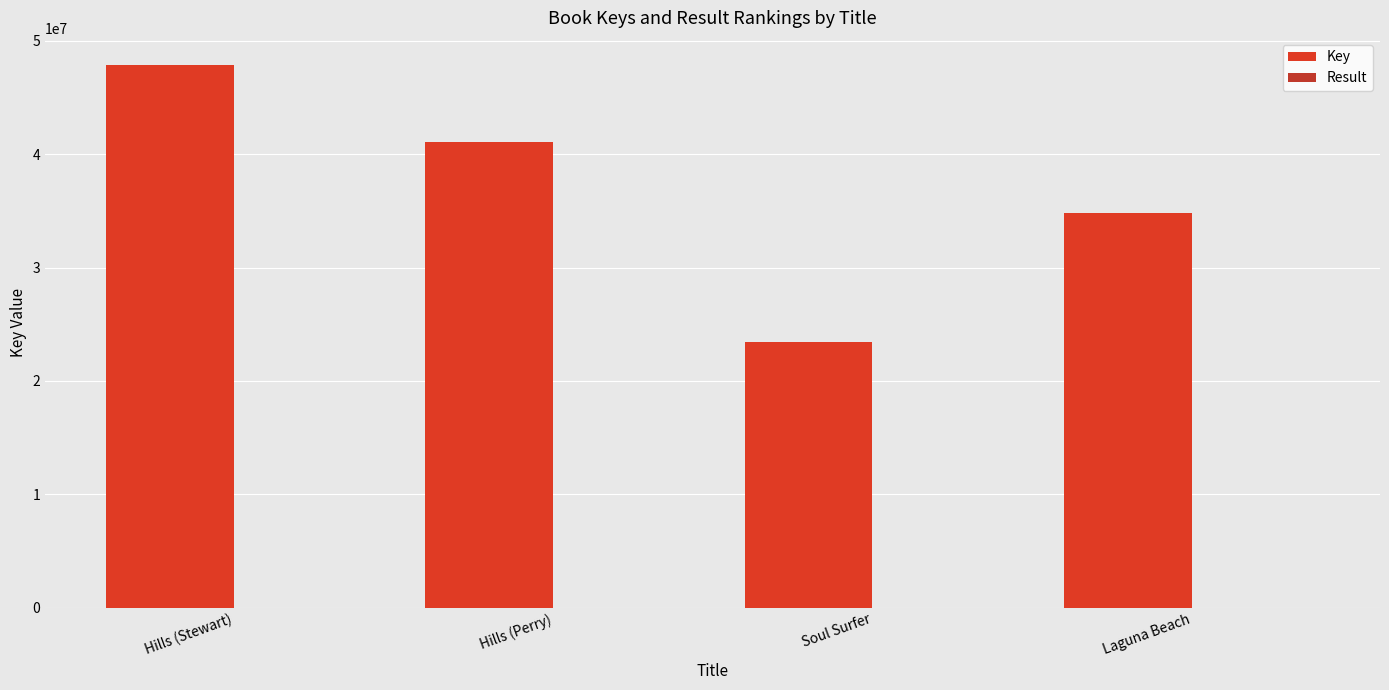

What is the spread (max minus min) of values at Hills (Perry)?

41055907